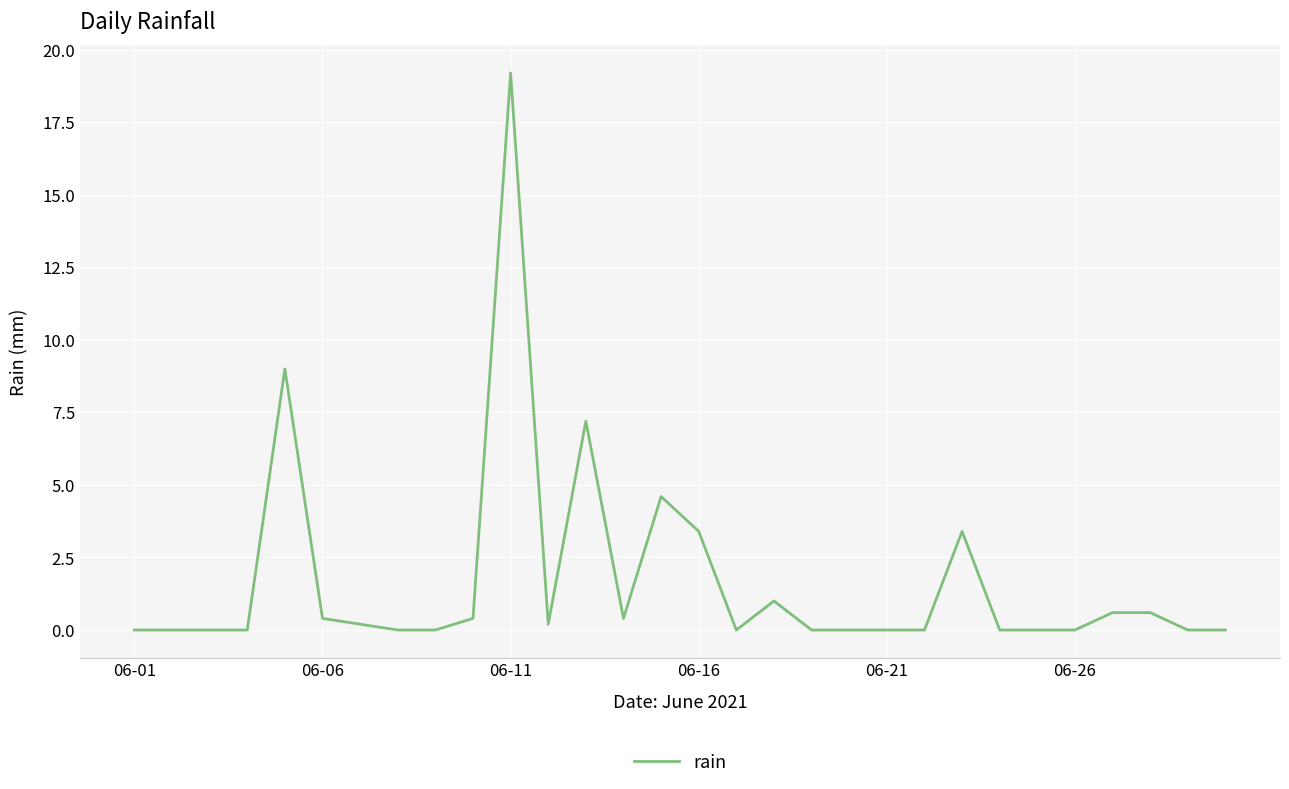

Reading left to right, extract all data points from this chart.

0.0	0.0	0.0	0.0	9.0	0.4	0.2	0.0	0.0	0.4	19.2	0.2	7.2	0.4	4.6	3.4	0.0	1.0	0.0	0.0	0.0	0.0	3.4	0.0	0.0	0.0	0.6	0.6	0.0	0.0